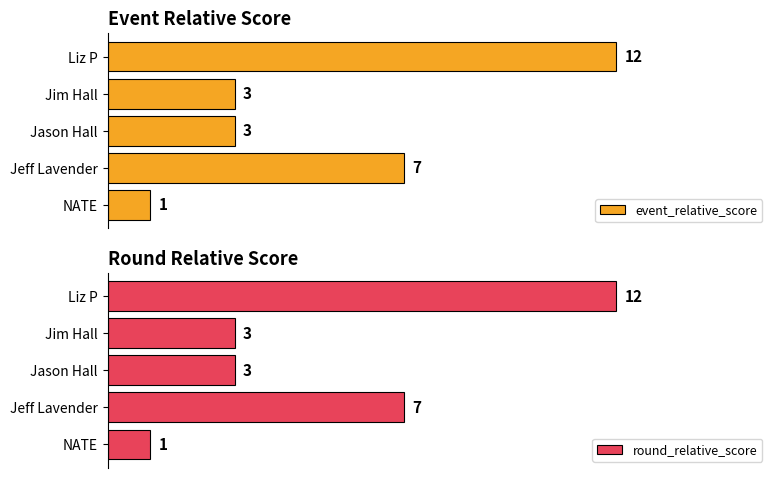

Which series has the widest spread of values?

event_relative_score